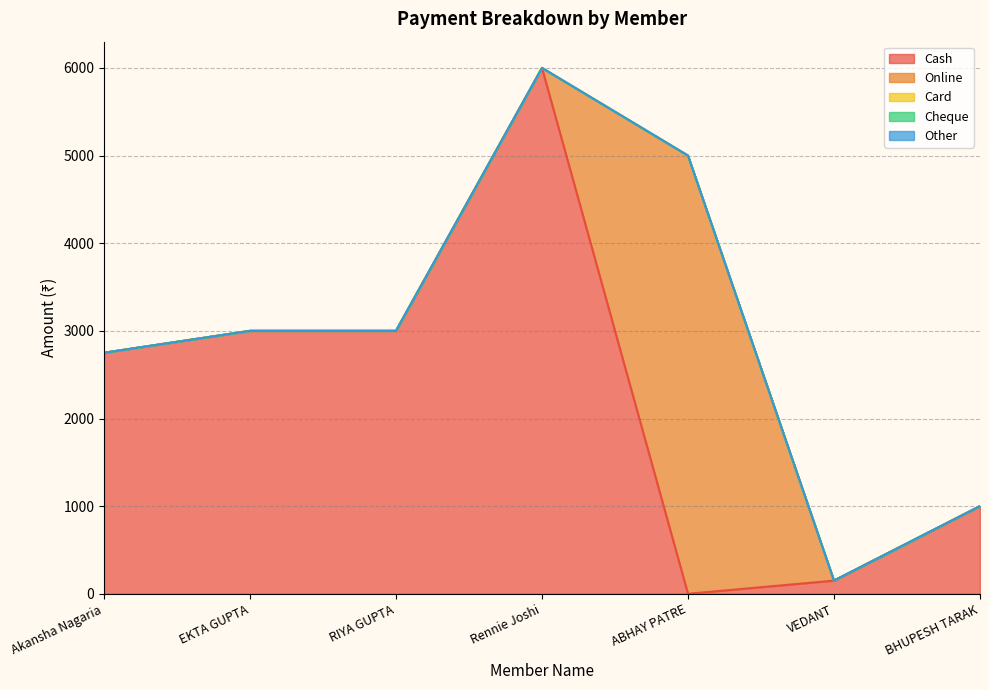

What is the spread (max minus min) of values at Akansha Nagaria?

2750